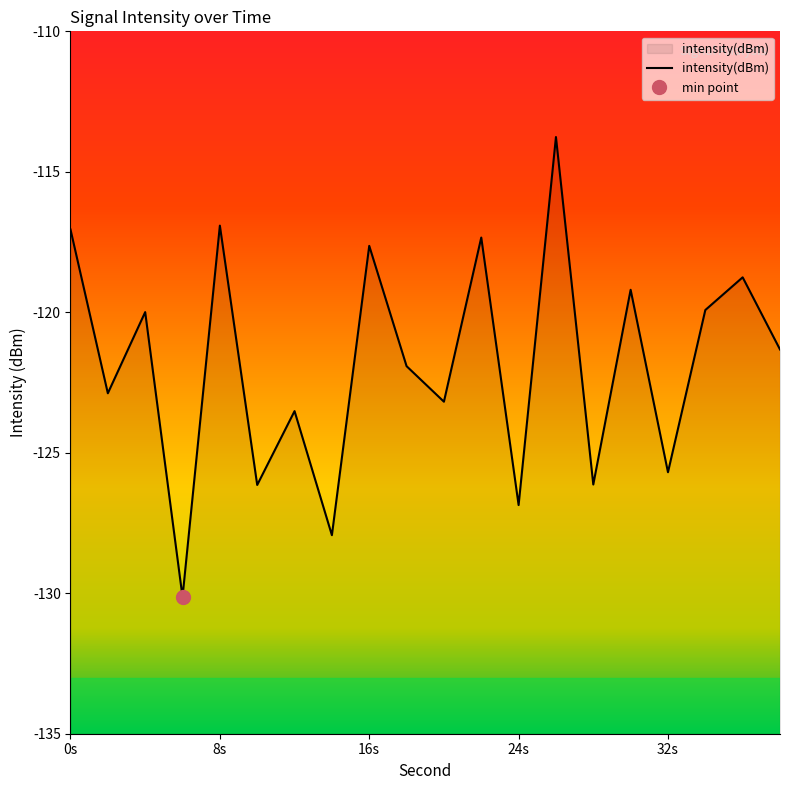

What is the minimum value for intensity(dBm)?

-130.1